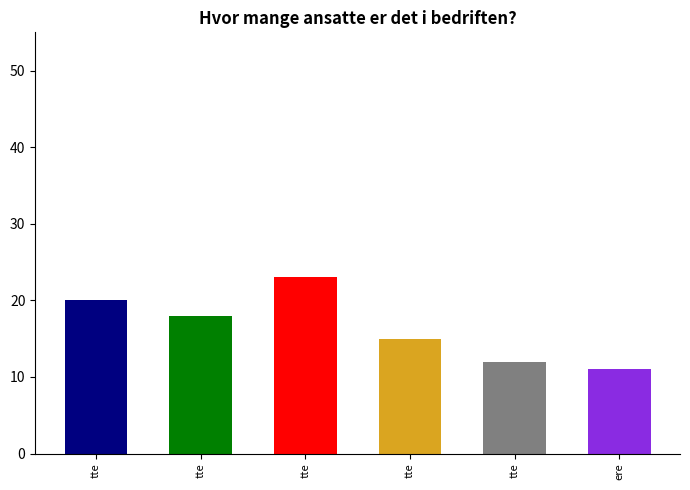

Rank the categories by value from highest to lowest.

tte, tte, tte, tte, tte, ere